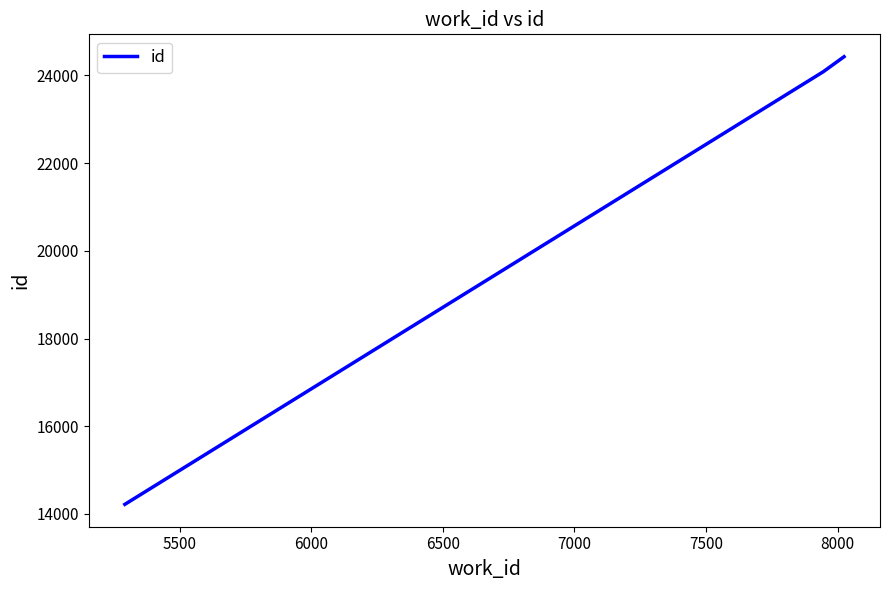

What is the greatest value displayed?

24428